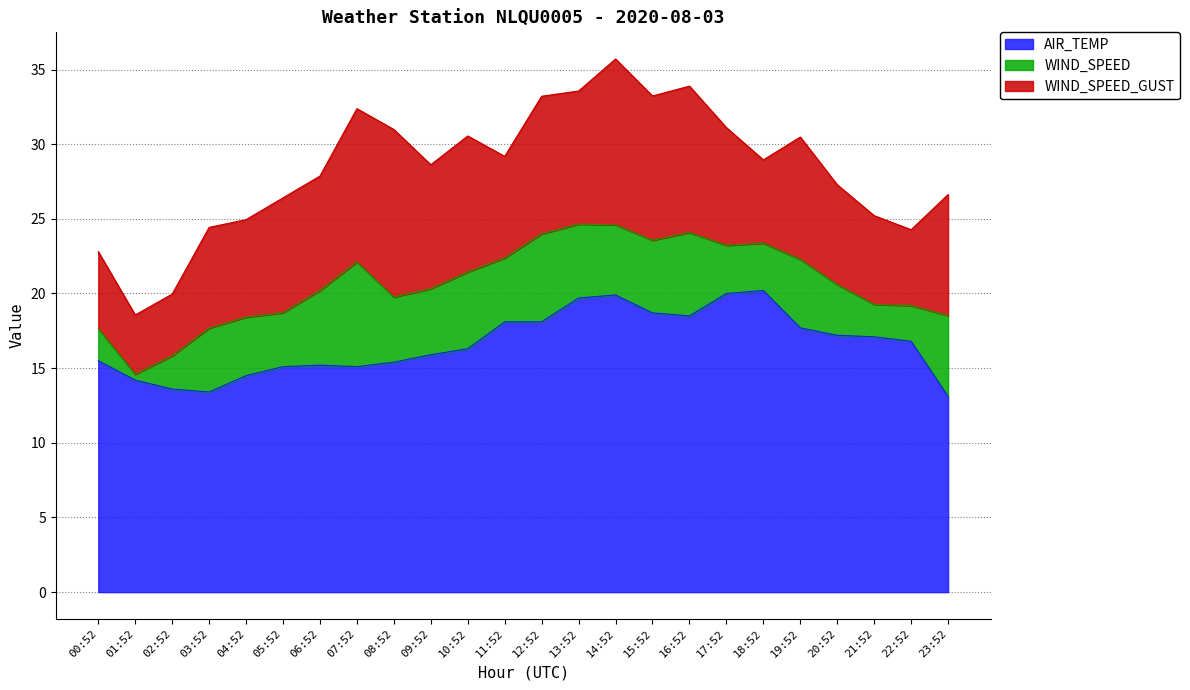

What is the difference between the maximum and minimum values in the WIND_SPEED series?

6.6